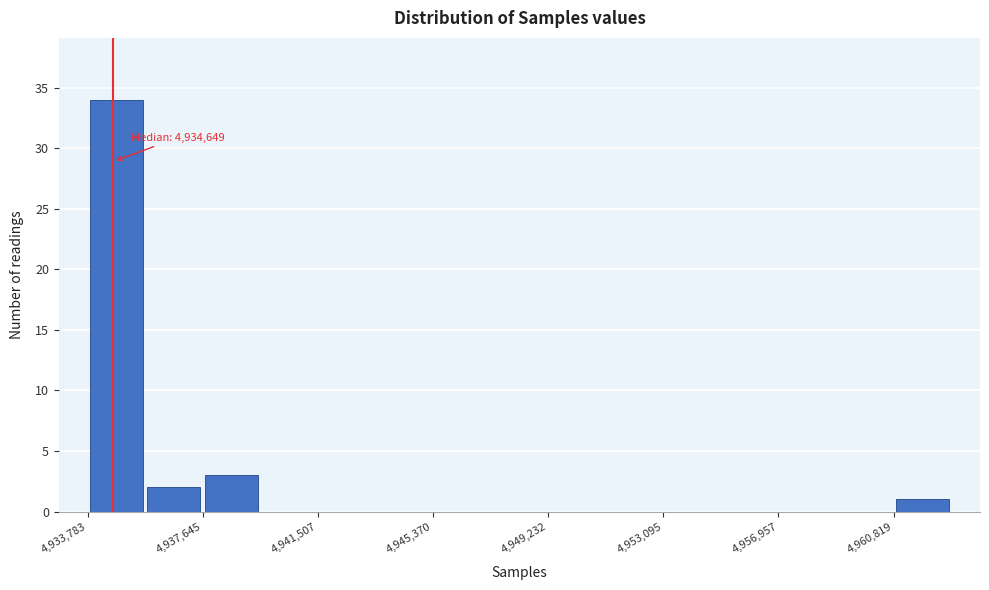

Read against the x-axis, roughly where is the centre of the tallest bar?

4934500